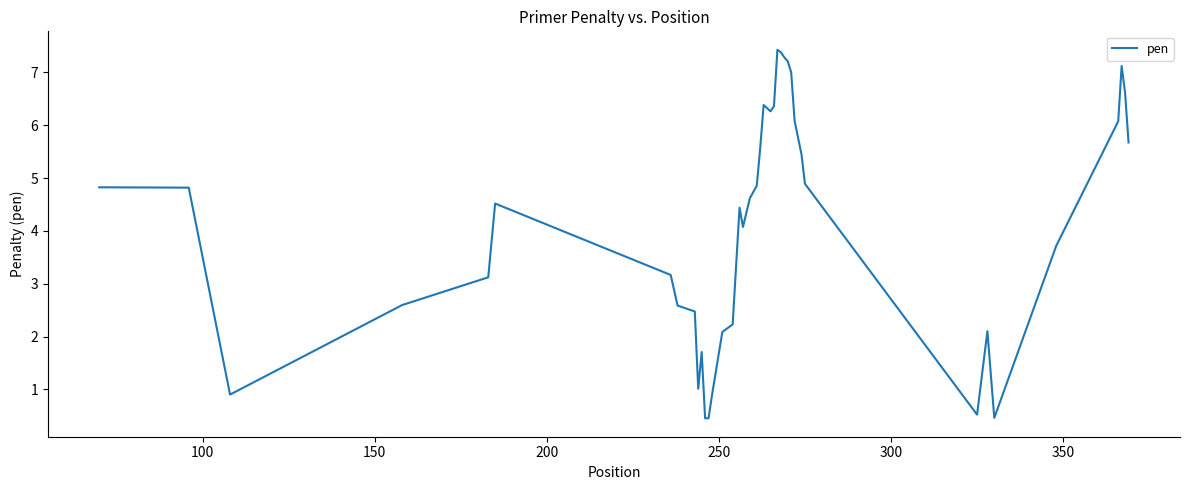

What is the minimum value shown in the chart?

0.5